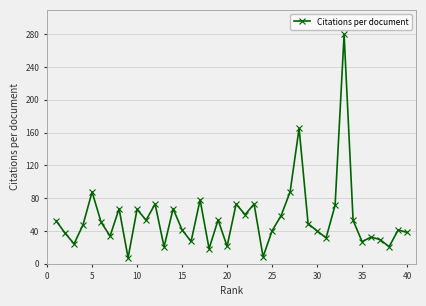

What is the value of the 11th point from the left?

53.2